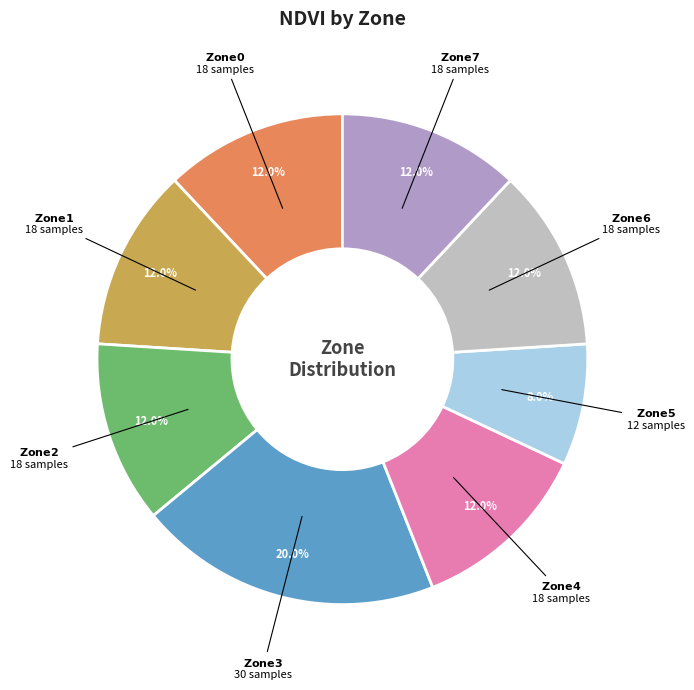

Is there a majority slice in this chart?

No